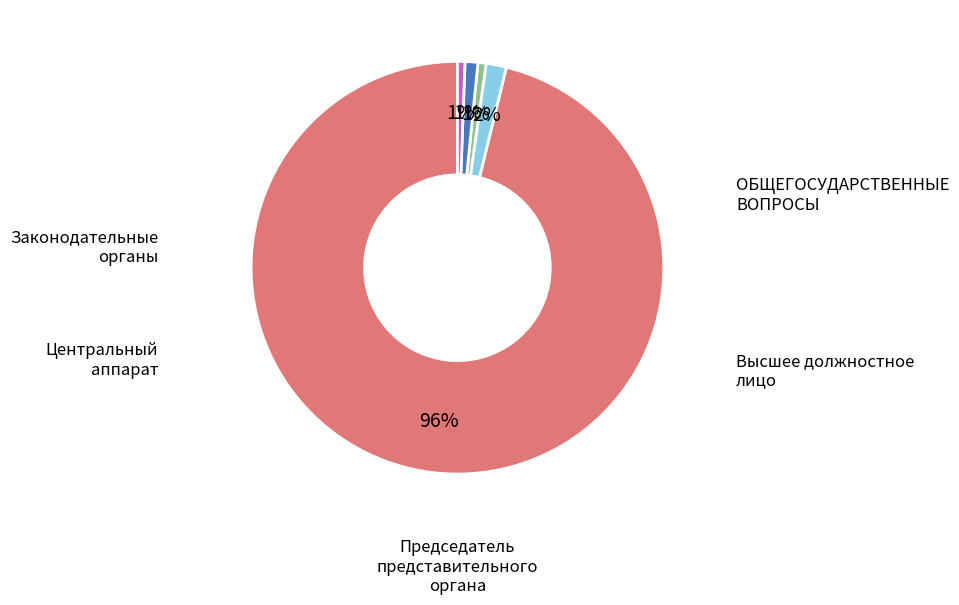

Does any single category account for the majority?

Yes